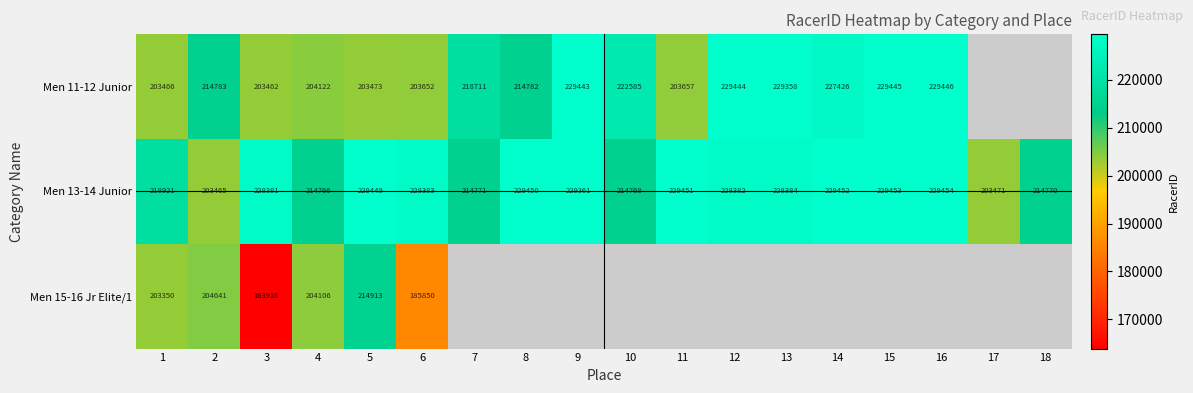

The value of Men 11-12 Junior at 15 is 328739.8. True or false?

False